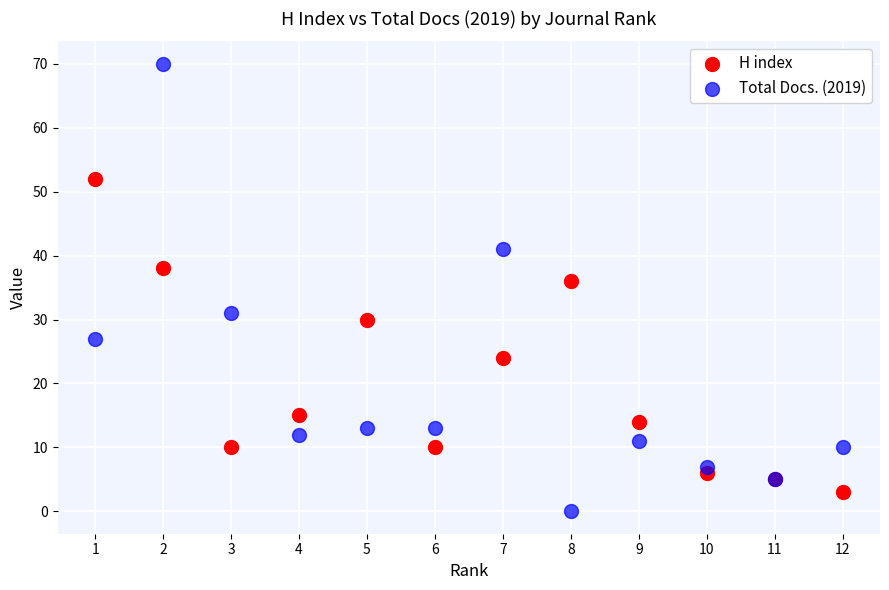

What are all the series names shown in the legend?

H index, Total Docs. (2019)